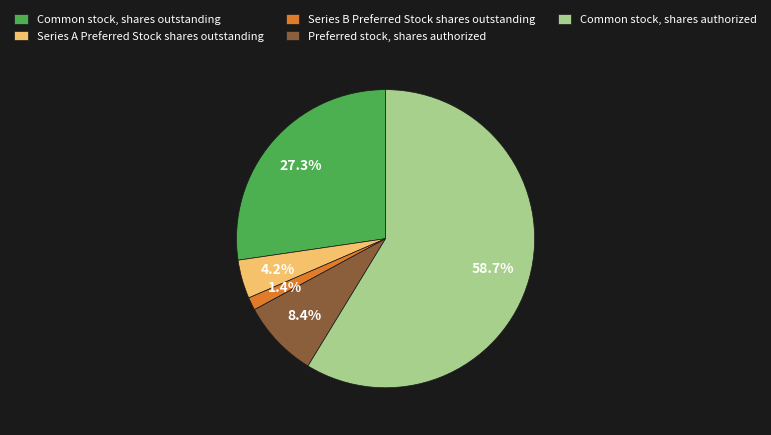

How many segments does this pie chart have?

5